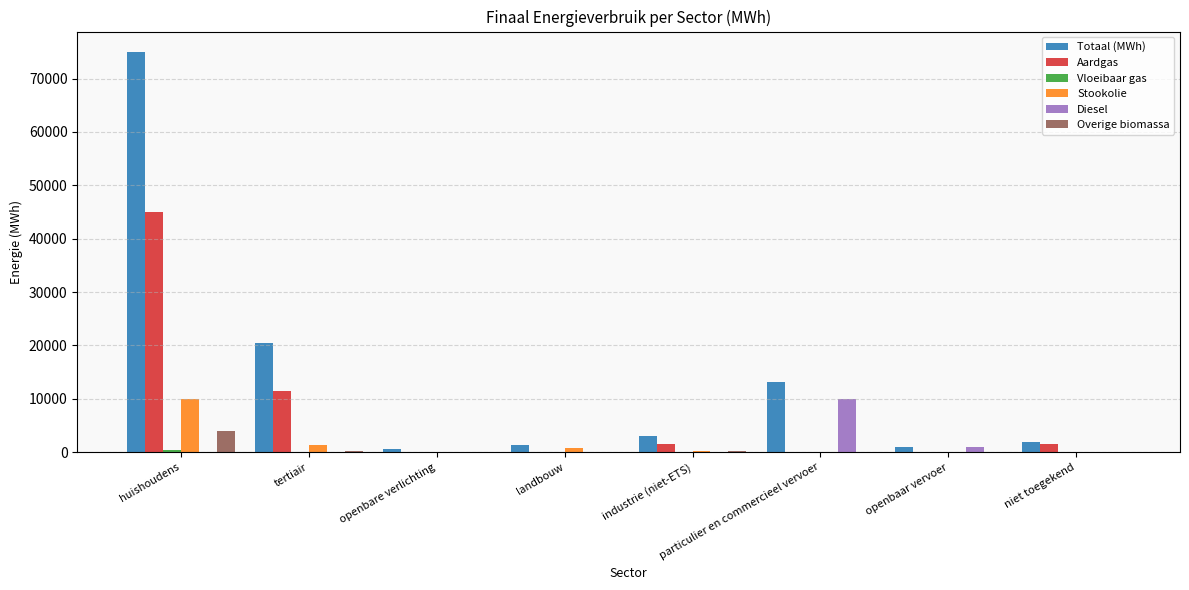

What is the greatest value displayed?

75056.6